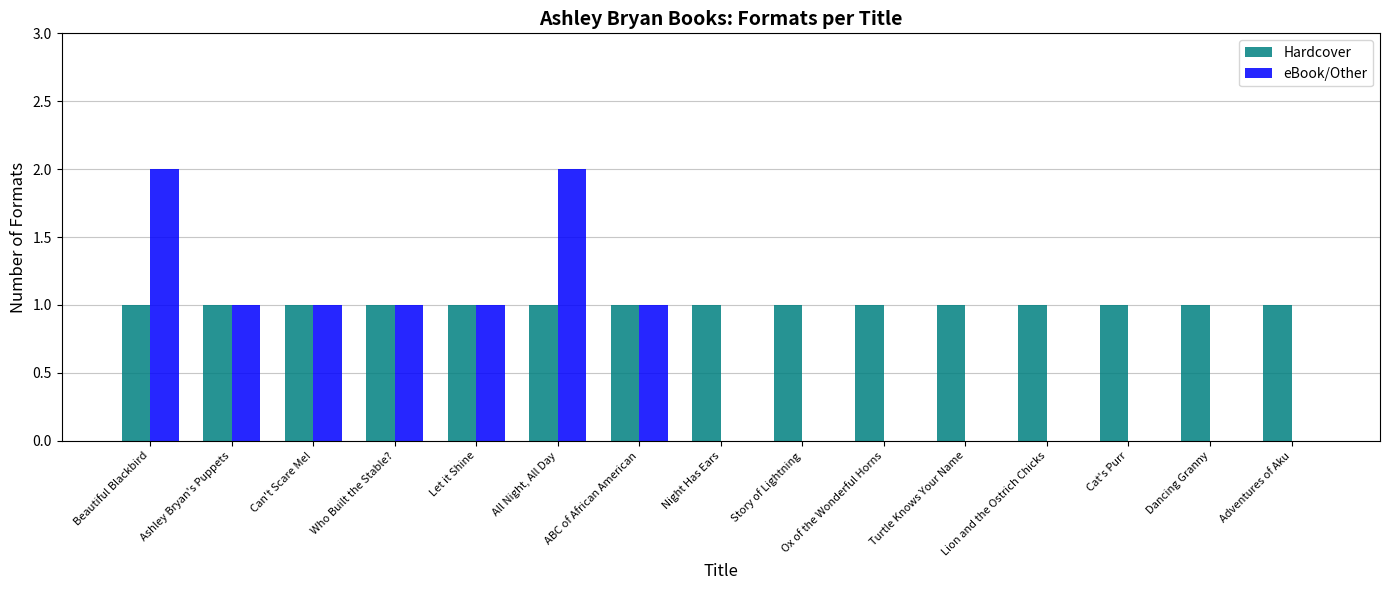

What is the sum of all eBook/Other values?

9